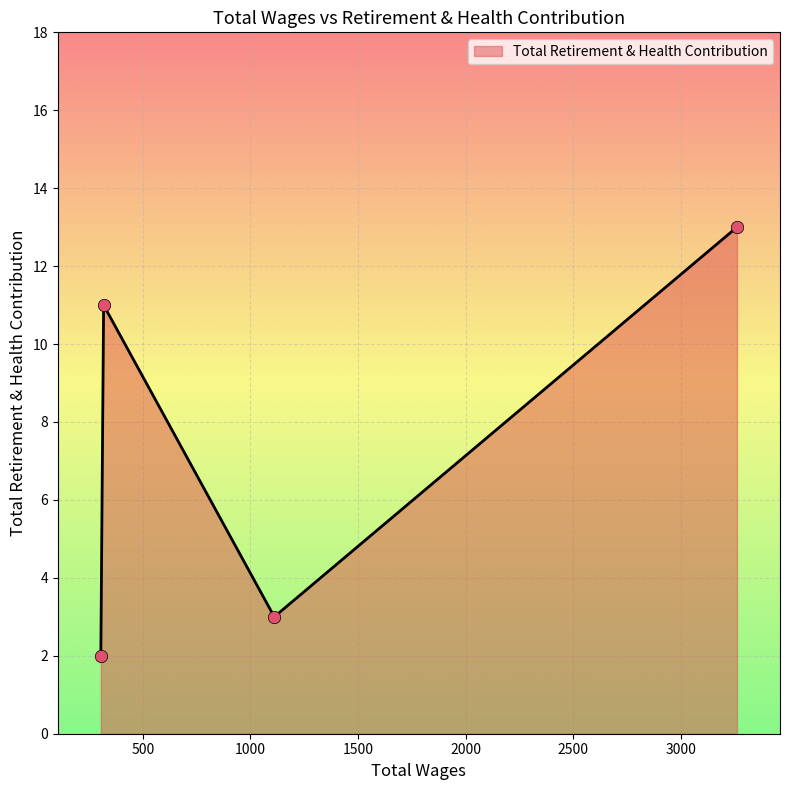

What is the average value?

7